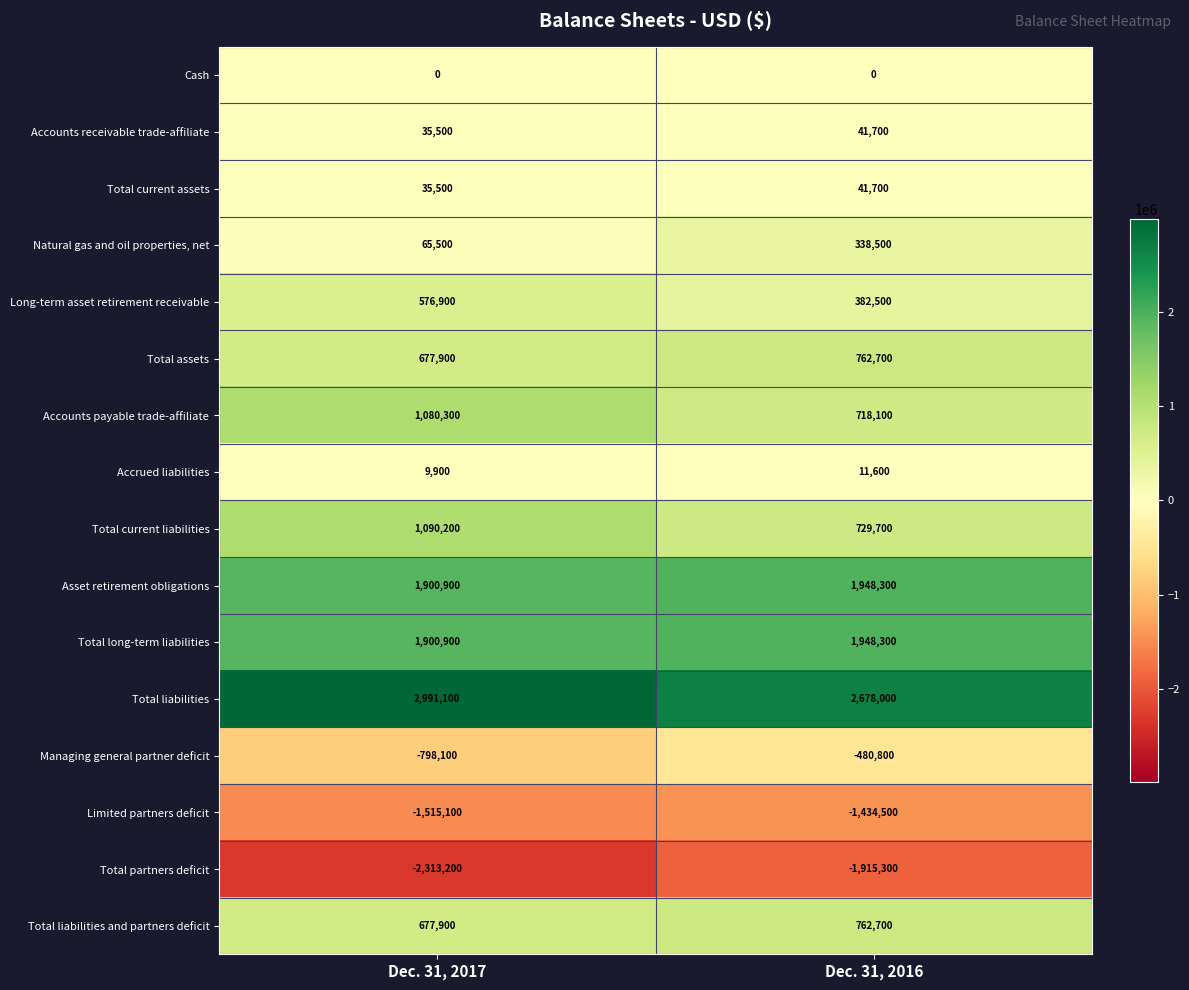

The value of Accounts payable trade-affiliate at Dec. 31, 2016 is 342221. True or false?

False